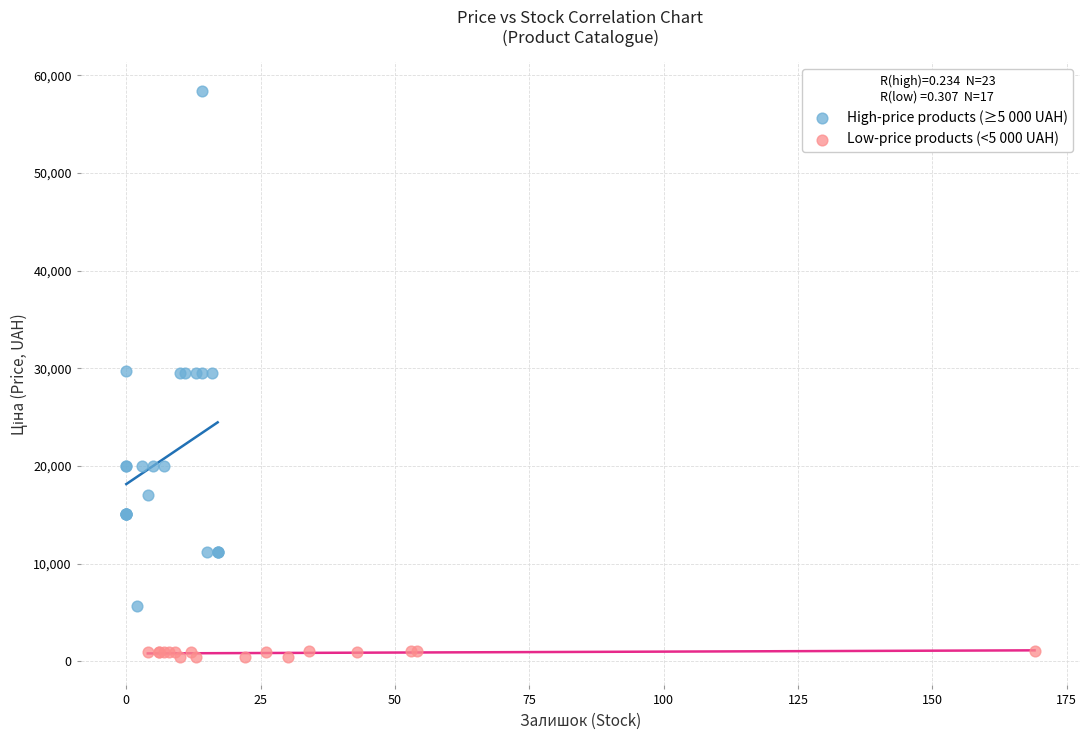

Which series contains the highest Y value?

High-price products (≥5 000 UAH)